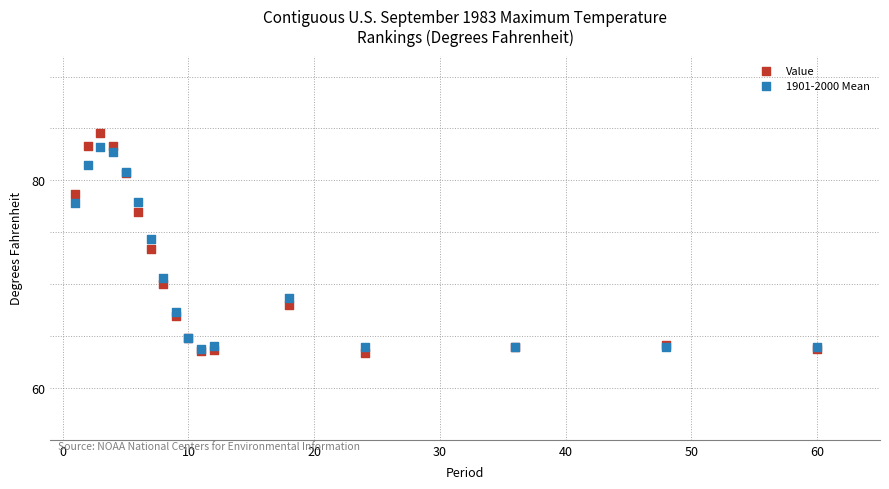

In the Value series, what Y value is closest to 73?

73.4